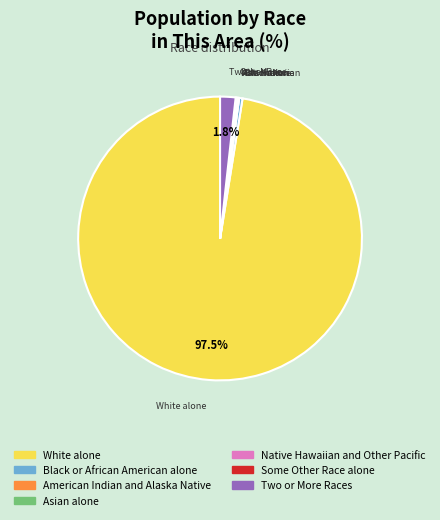

Which category has the biggest portion of the pie?

White alone